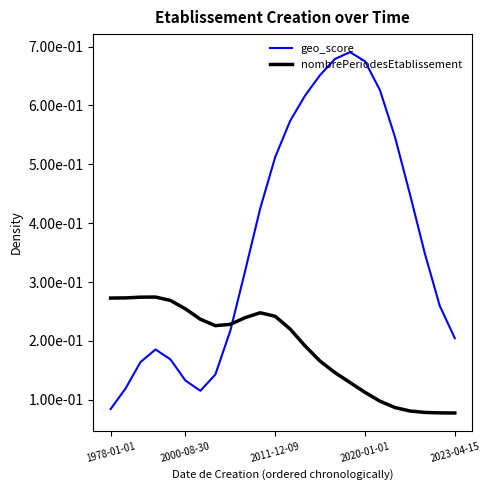

What is the value of the nombrePeriodesEtablissement point at the 3rd from the left?

0.3